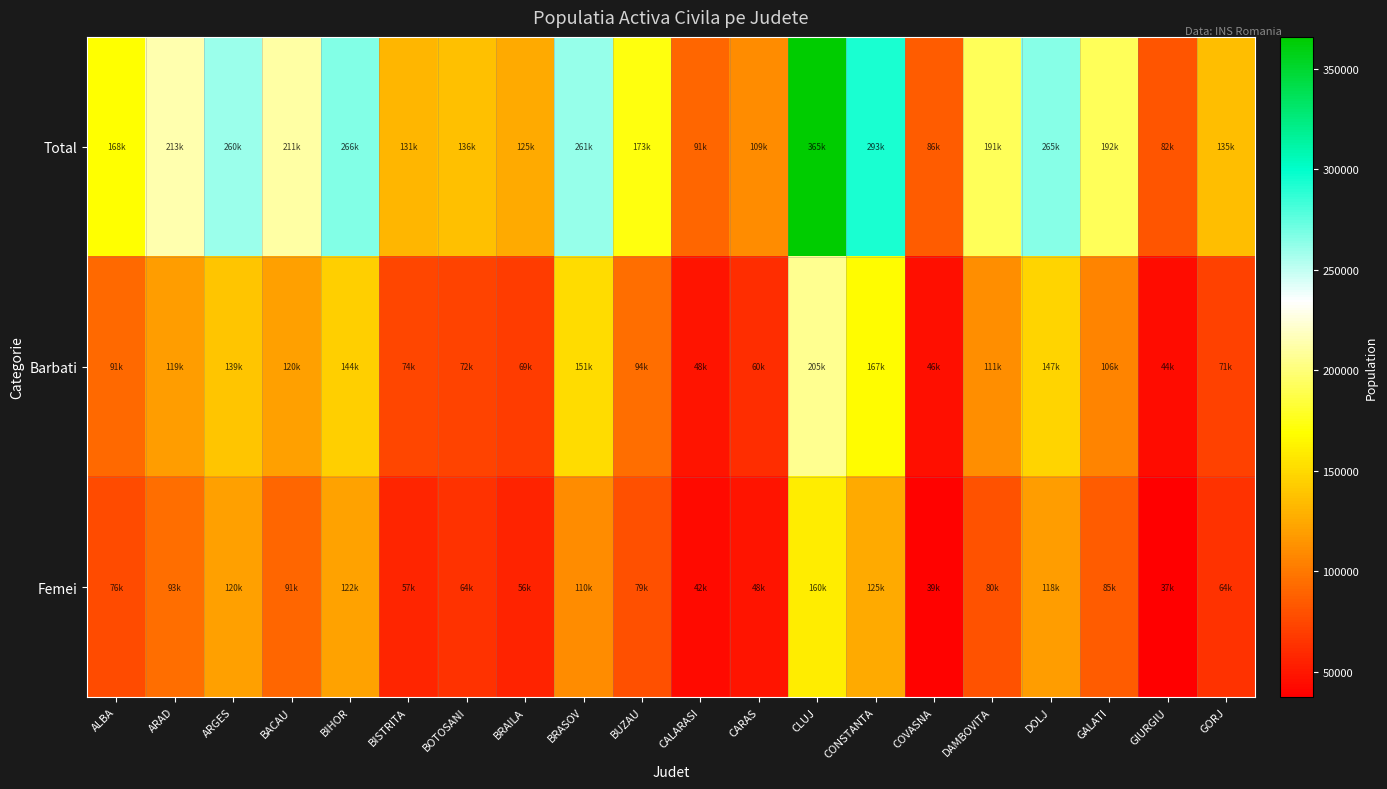

Reading left to right, what are all the values shown in this chart?

Total: ALBA=168300	ARAD=213400	ARGES=260000	BACAU=211700	BIHOR=266900	BISTRITA=131300	BOTOSANI=136600	BRAILA=125600	BRASOV=261500	BUZAU=173100	CALARASI=91000	CARAS=109400	CLUJ=365900	CONSTANTA=293400	COVASNA=86000	DAMBOVITA=191500	DOLJ=265800	GALATI=192200	GIURGIU=82000	GORJ=135800
Barbati: ALBA=91800	ARAD=119500	ARGES=139300	BACAU=120500	BIHOR=144900	BISTRITA=74000	BOTOSANI=72500	BRAILA=69200	BRASOV=151300	BUZAU=94000	CALARASI=48400	CARAS=60600	CLUJ=205500	CONSTANTA=167900	COVASNA=46300	DAMBOVITA=111500	DOLJ=147400	GALATI=106300	GIURGIU=44600	GORJ=71800
Femei: ALBA=76500	ARAD=93900	ARGES=120700	BACAU=91200	BIHOR=122000	BISTRITA=57300	BOTOSANI=64100	BRAILA=56400	BRASOV=110200	BUZAU=79100	CALARASI=42600	CARAS=48800	CLUJ=160400	CONSTANTA=125500	COVASNA=39700	DAMBOVITA=80000	DOLJ=118400	GALATI=85900	GIURGIU=37400	GORJ=64000